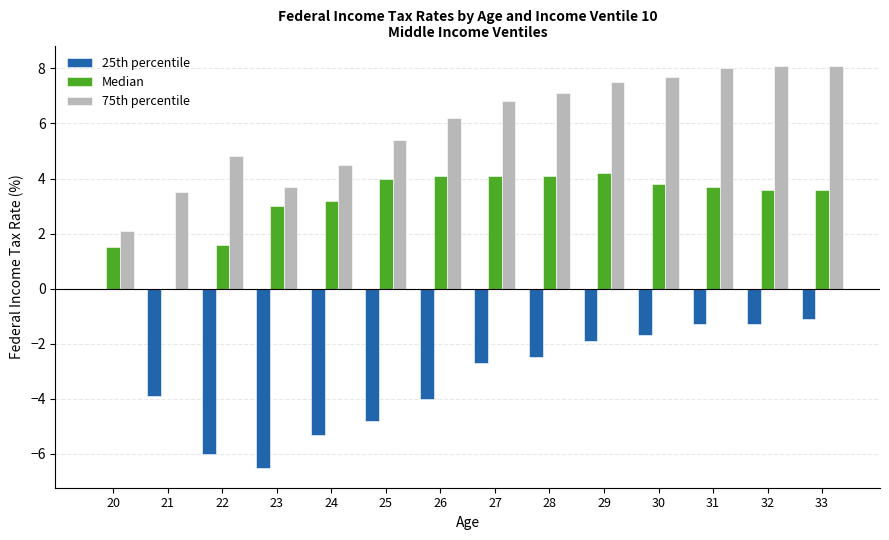

The Median series shows 3.8 at 30. True or false?

True